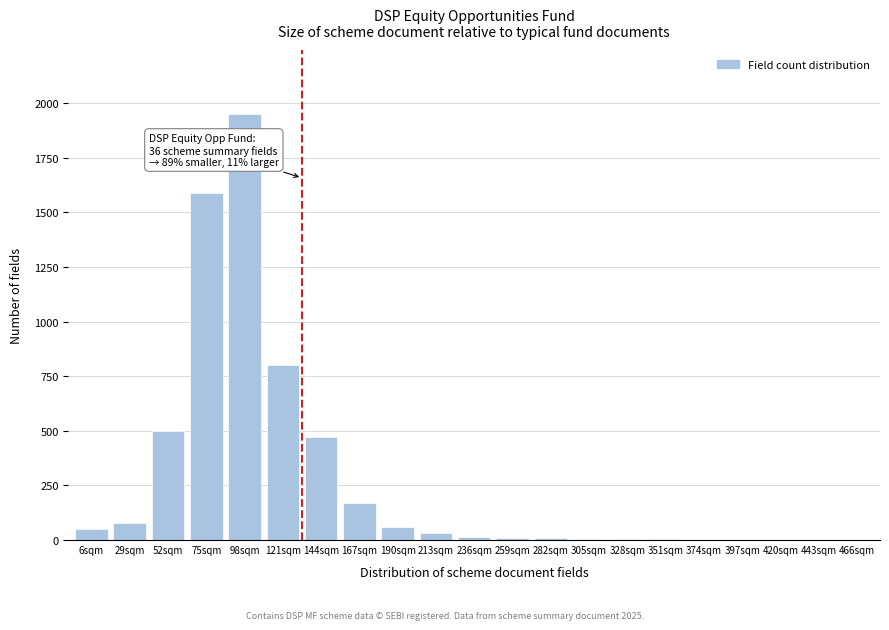

At which category does the chart reach its peak across all series?

98sqm